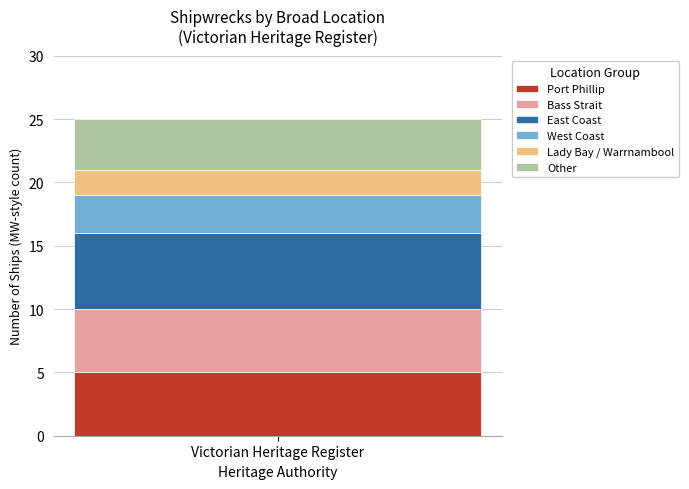

What is the minimum value for Port Phillip?

5